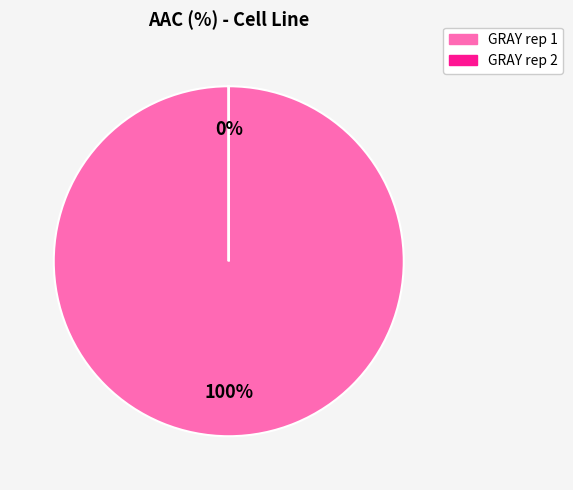

To the nearest percent, what is the difference between the largest and smallest slice percentages?

100%